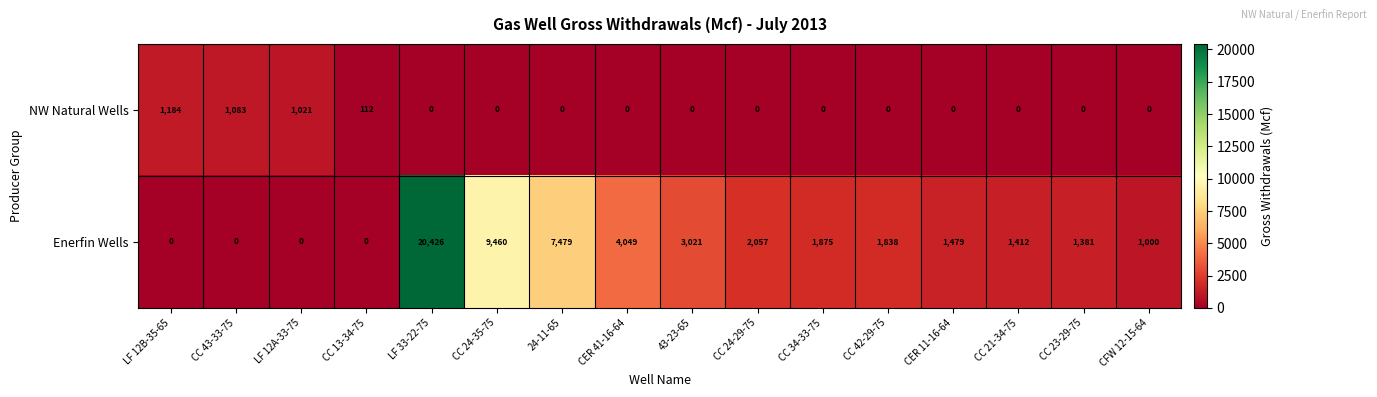

Where is Enerfin Wells nearest to the value 10213?

CC 24-35-75